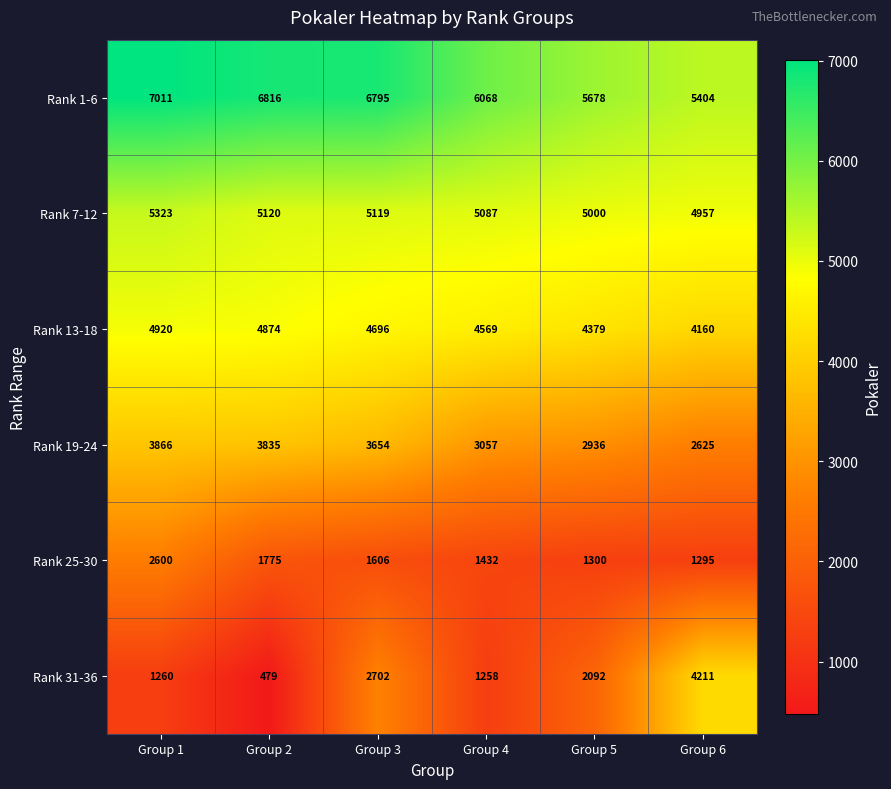

What is the total value across all series at Group 2?

22899